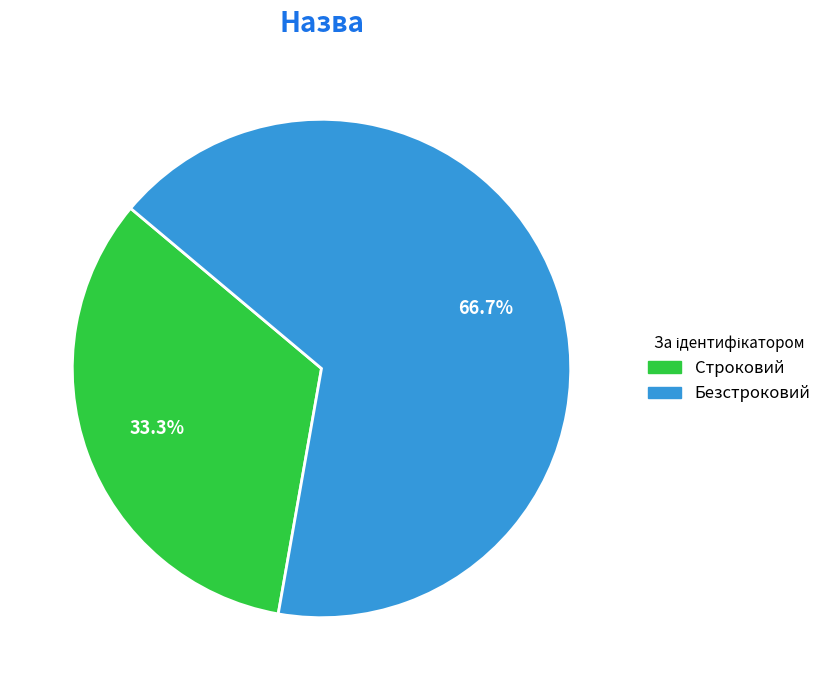

Combined, what portion of the pie is Строковий and Безстроковий?

100.0%